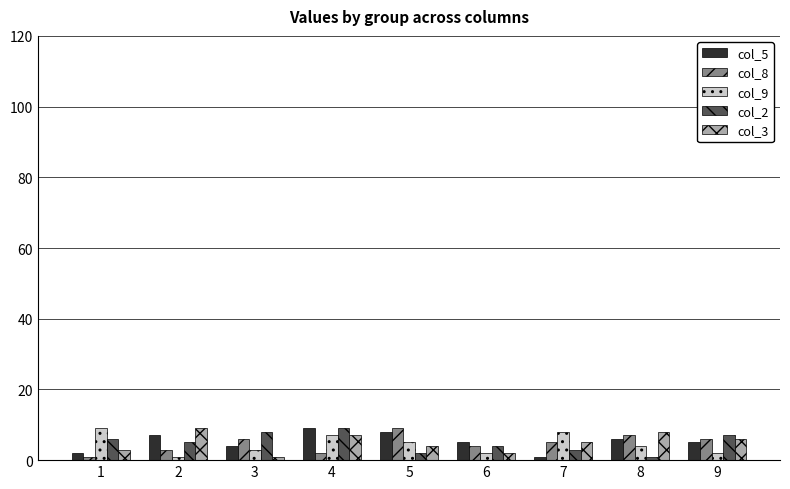

At which label does col_2 reach its minimum?

8